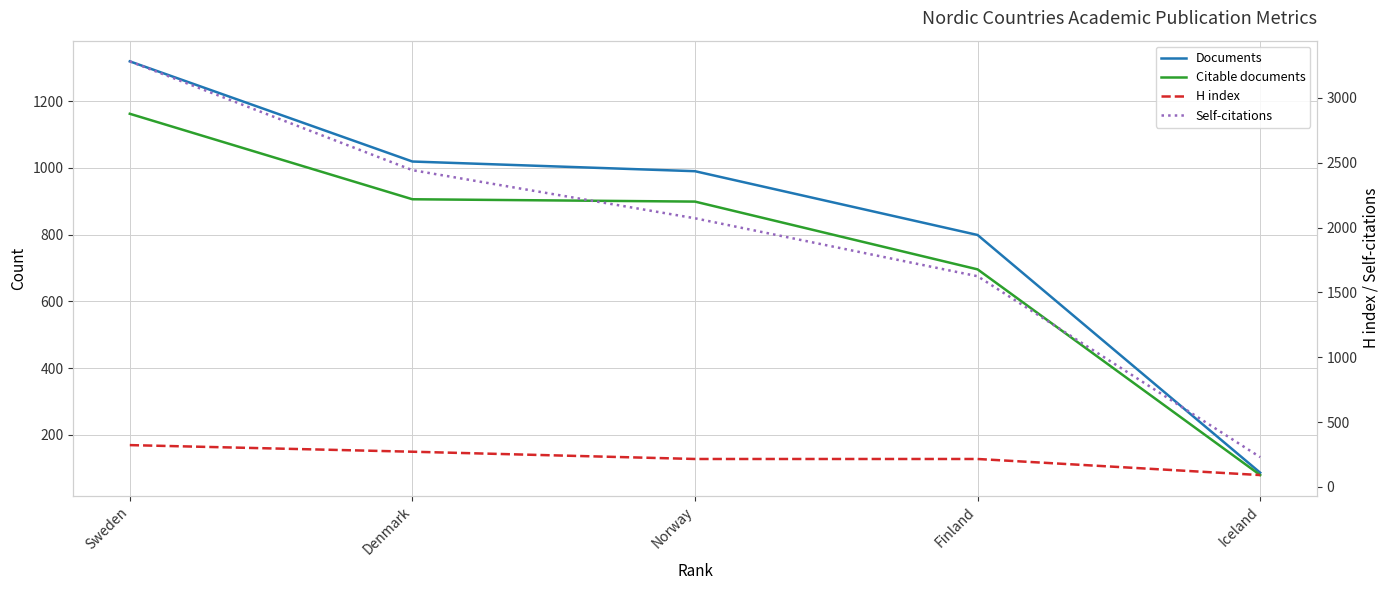

Reading right to left, transcribe all the data shown in this chart.

Documents: 87	799	990	1019	1319
Citable documents: 80	696	899	906	1162
H index: 92	216	216	272	323
Self-citations: 230	1625	2072	2443	3282